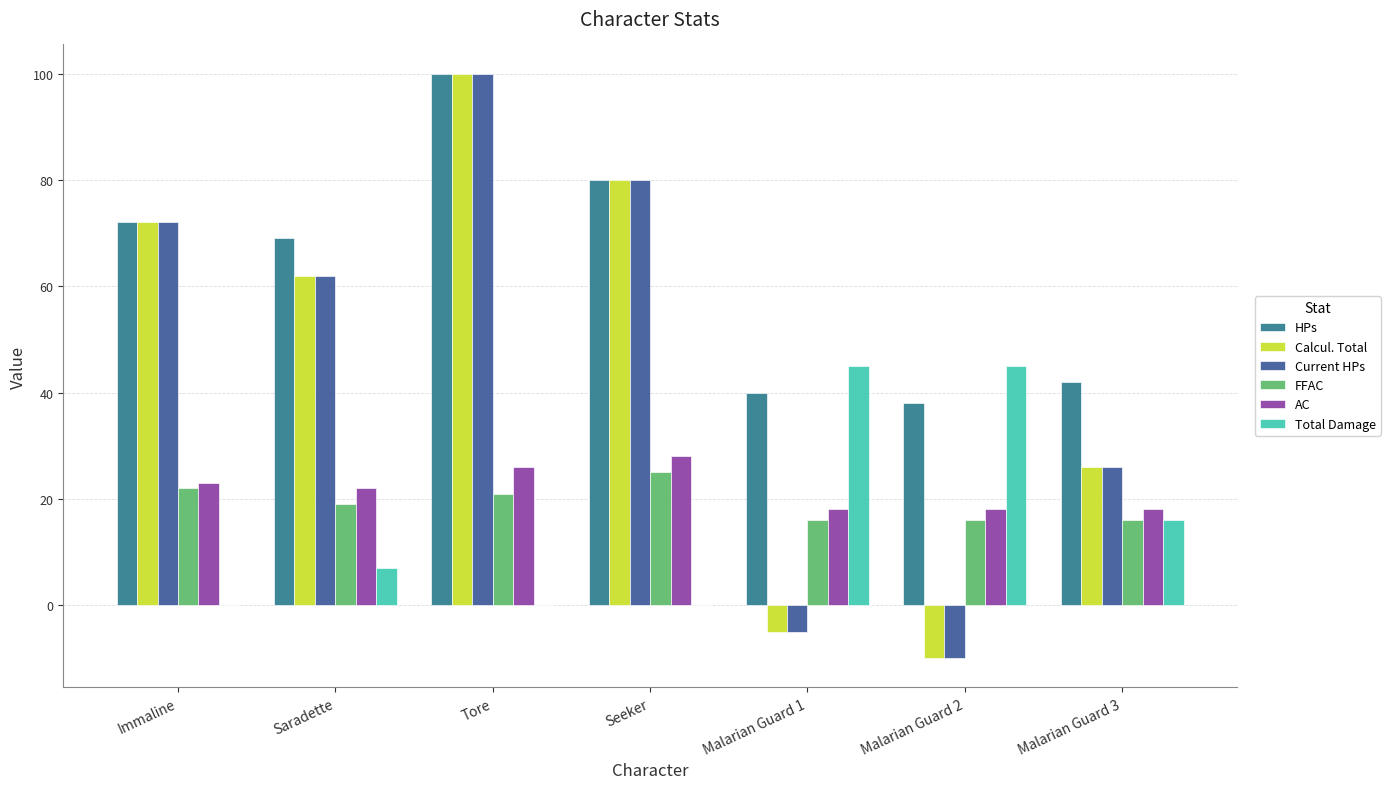

Which series has the largest total across all categories?

HPs